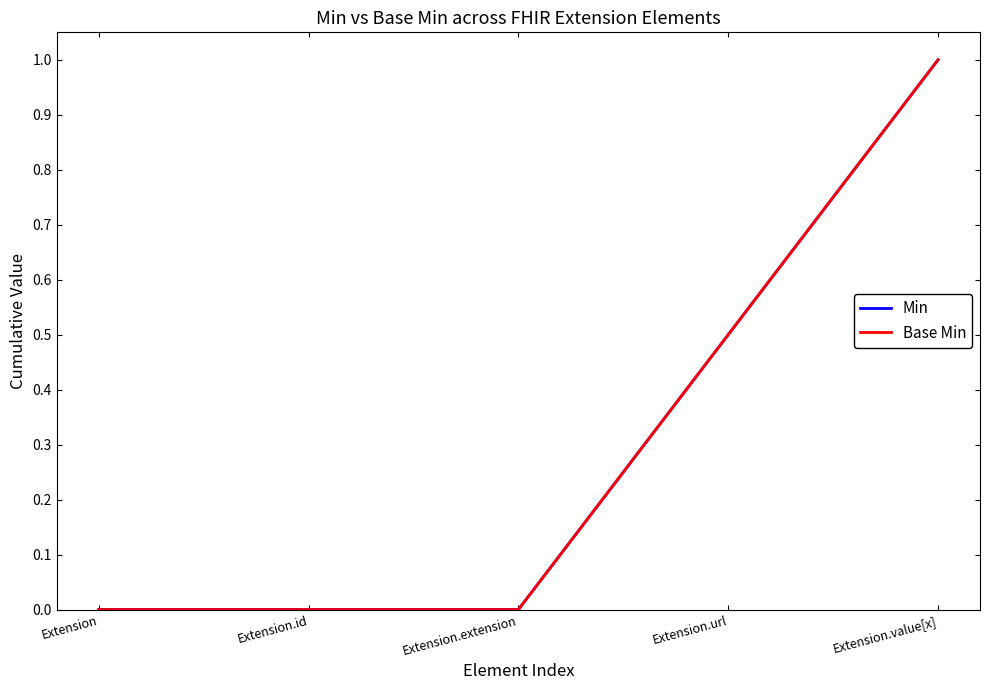

Is the value of Base Min at Extension.extension greater than the value of Min at Extension.url?

No